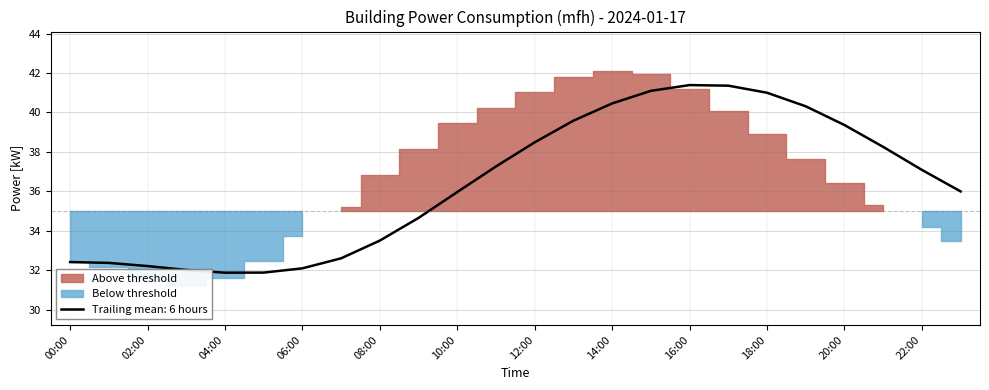

What is the maximum value for Trailing mean: 6 hours?

41.4